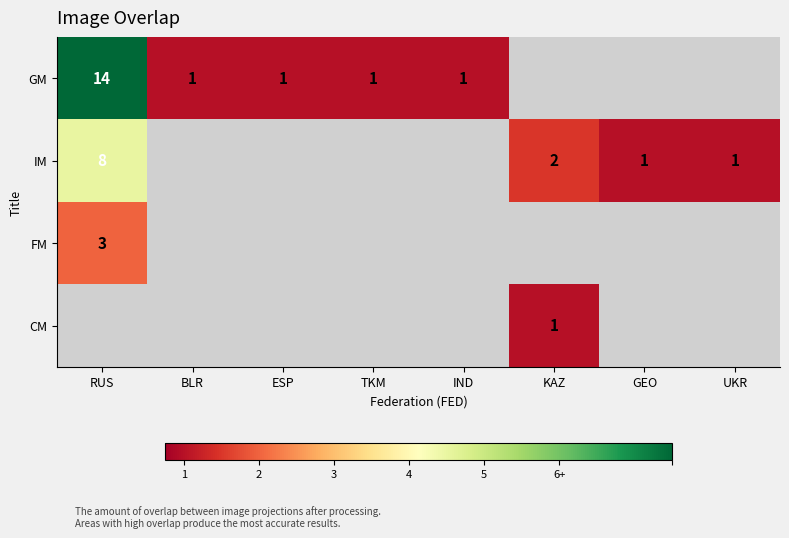

True or false: GM has a value of 0 at ESP.

False